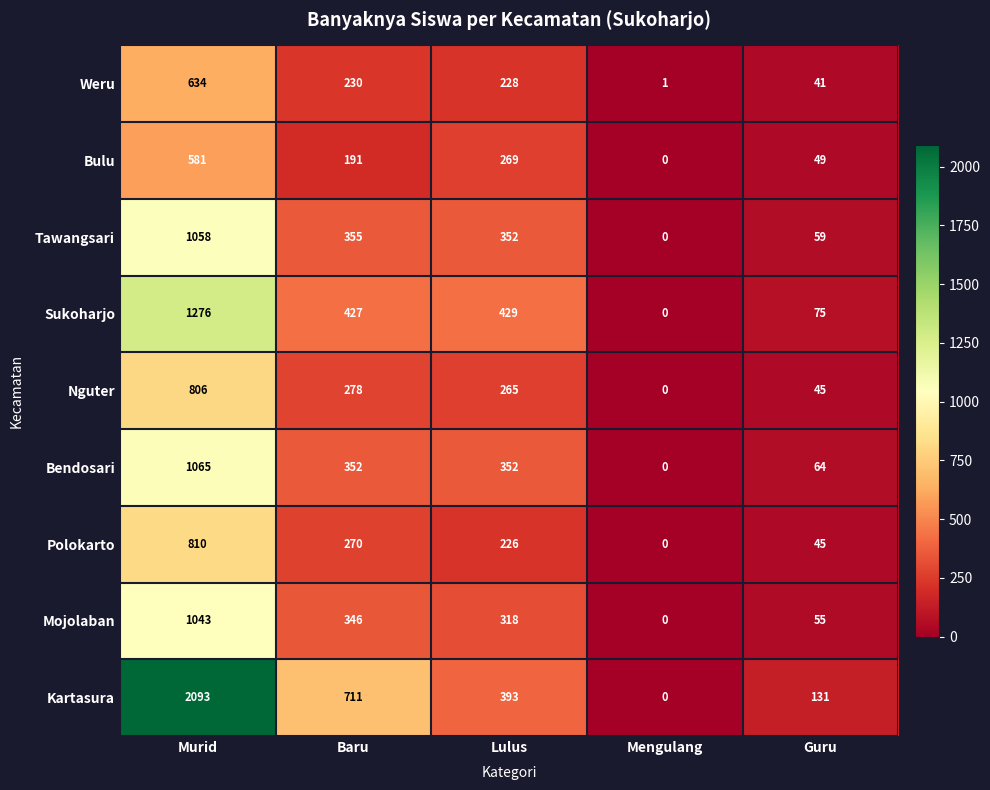

The value of Sukoharjo at Mengulang is 679. True or false?

False